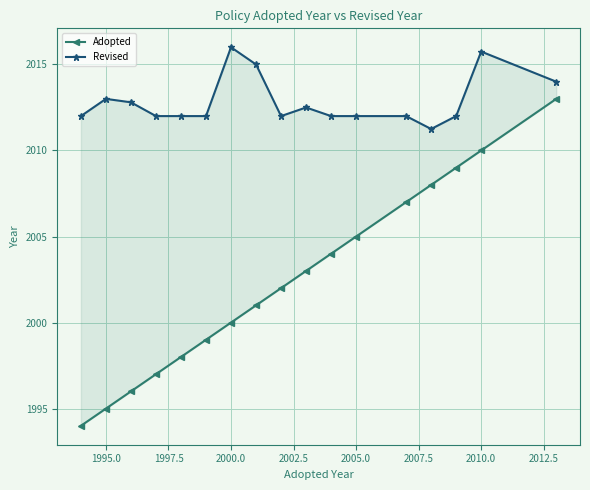

Which series has the widest spread of values?

Adopted